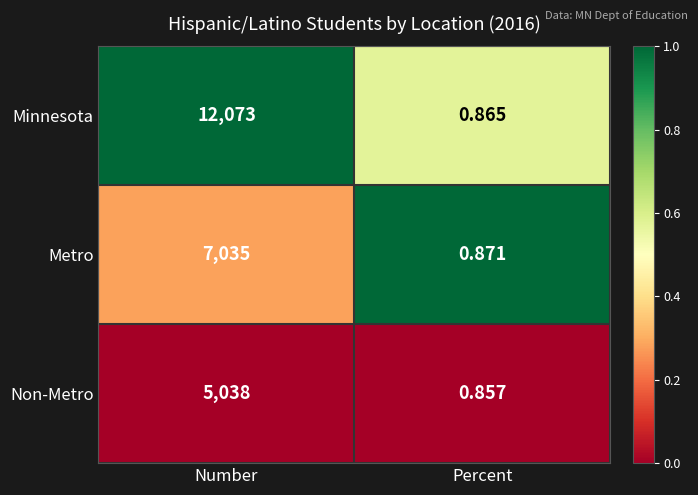

What is the spread (max minus min) of values at Percent?

0.0